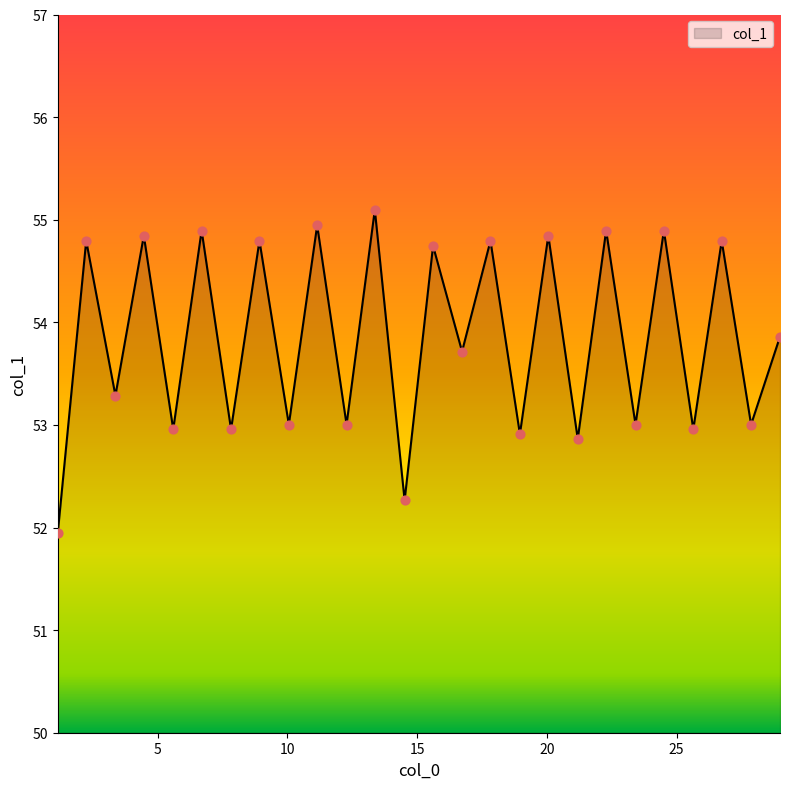

What is the smallest value displayed?

51.9